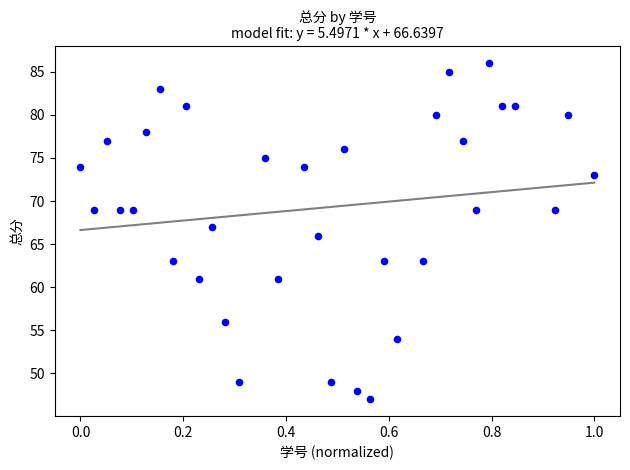

What is the range of Y values (max minus min)?

39